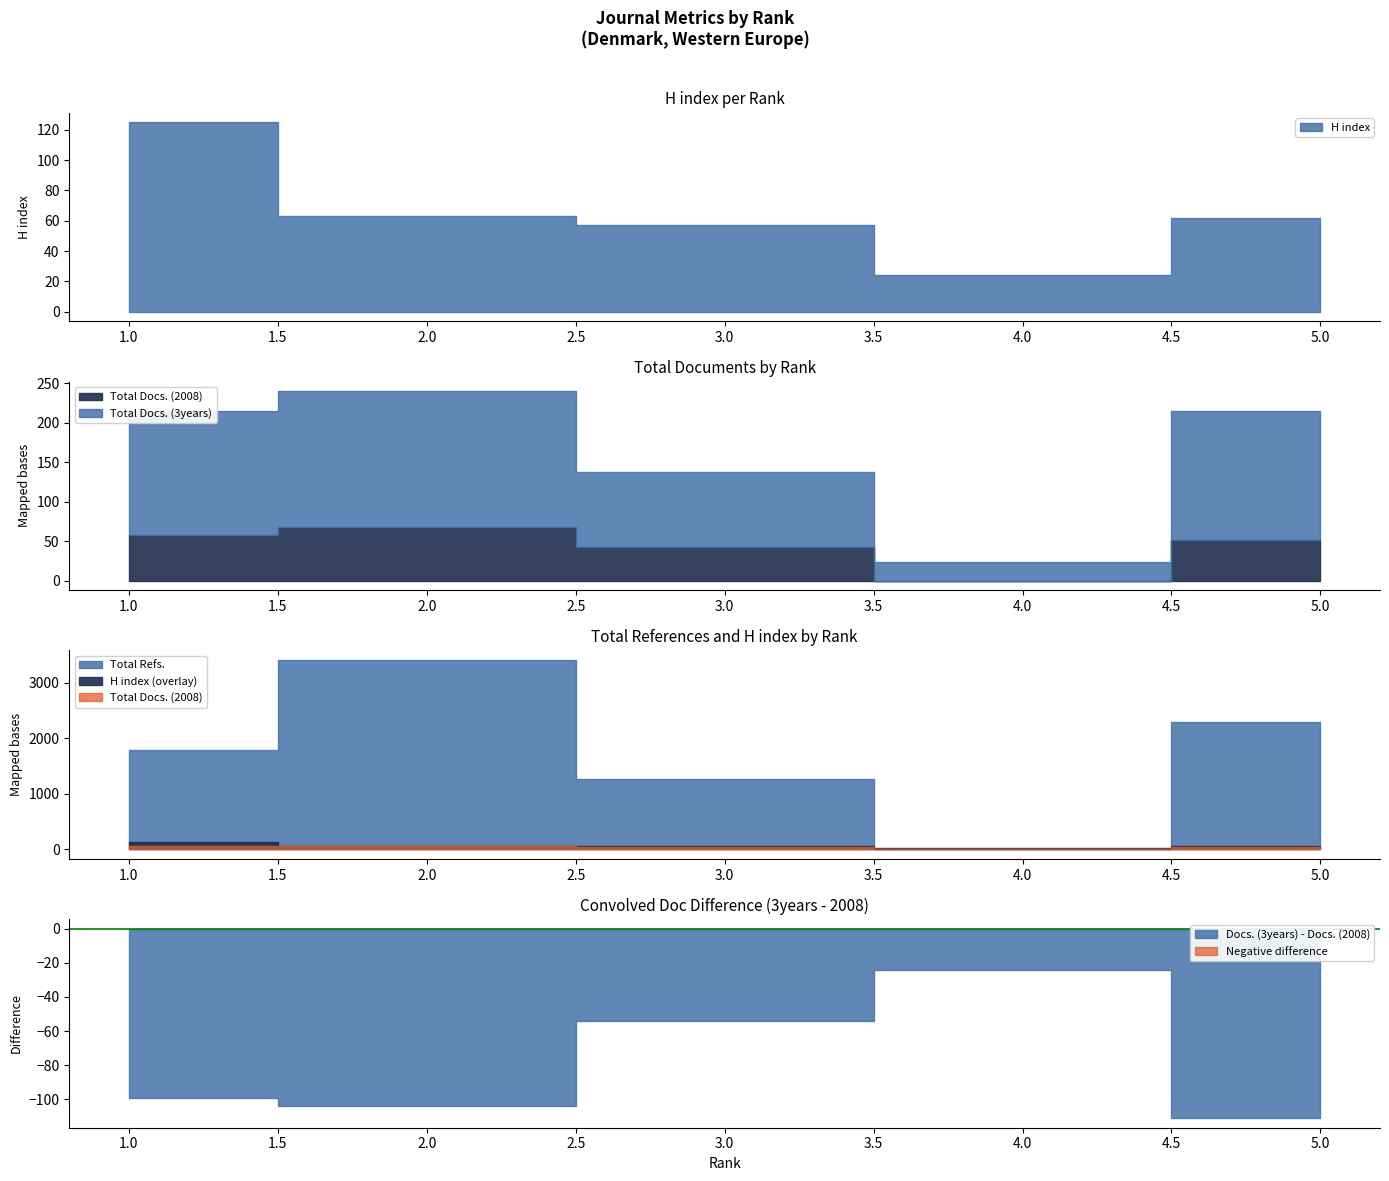

Reading left to right, what are all the values shown in this chart?

H index: 125	63	57	24	62
Total Docs. (2008): 58	68	42	0	52
Total Docs. (3years): 157	172	96	24	163
Total Refs.: 1784	3411	1276	0	2286